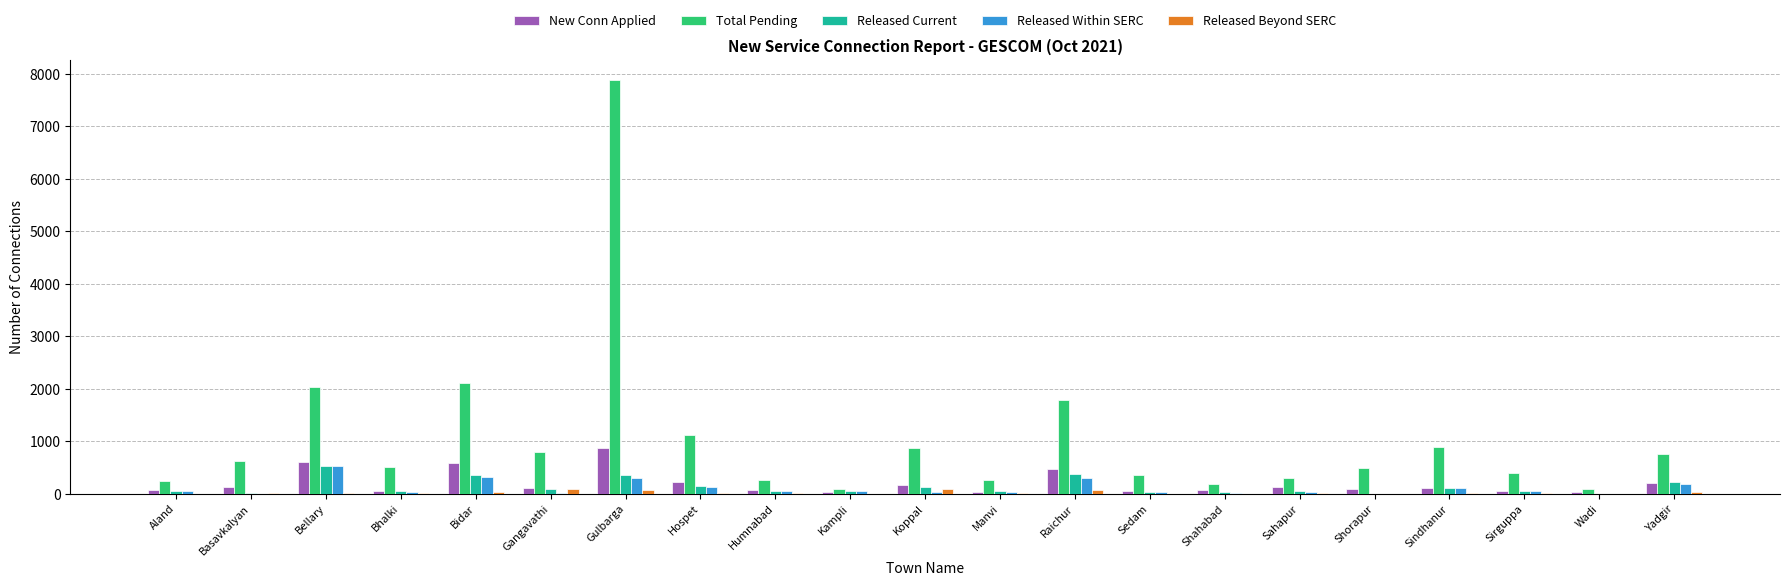

What is the spread (max minus min) of values at Sedam?

361